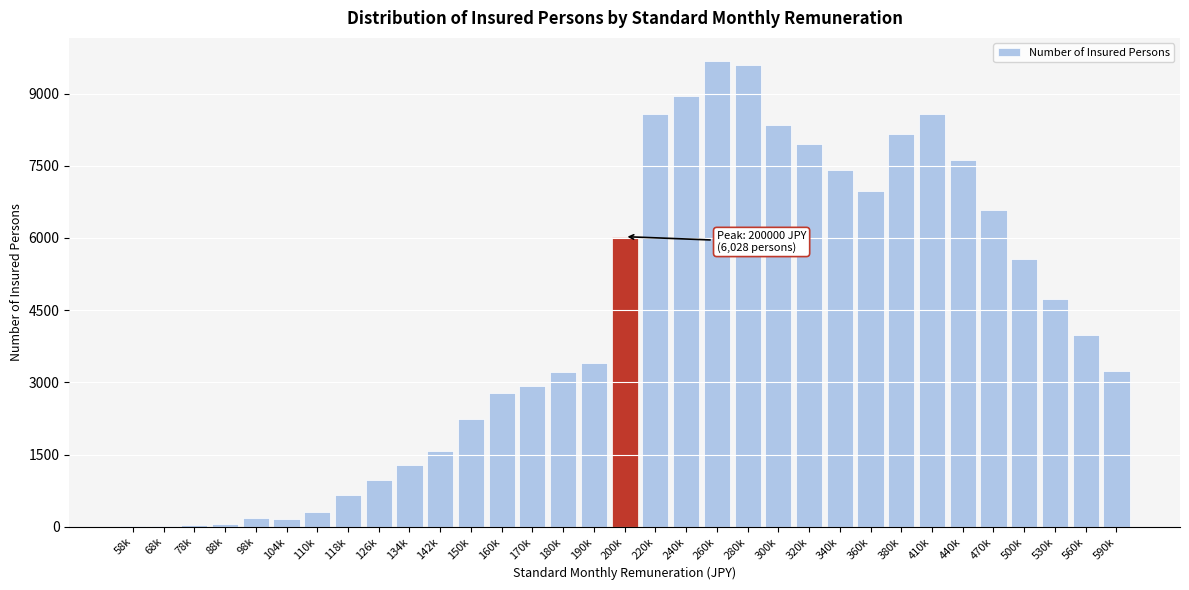

What is the maximum value shown in the chart?

9672